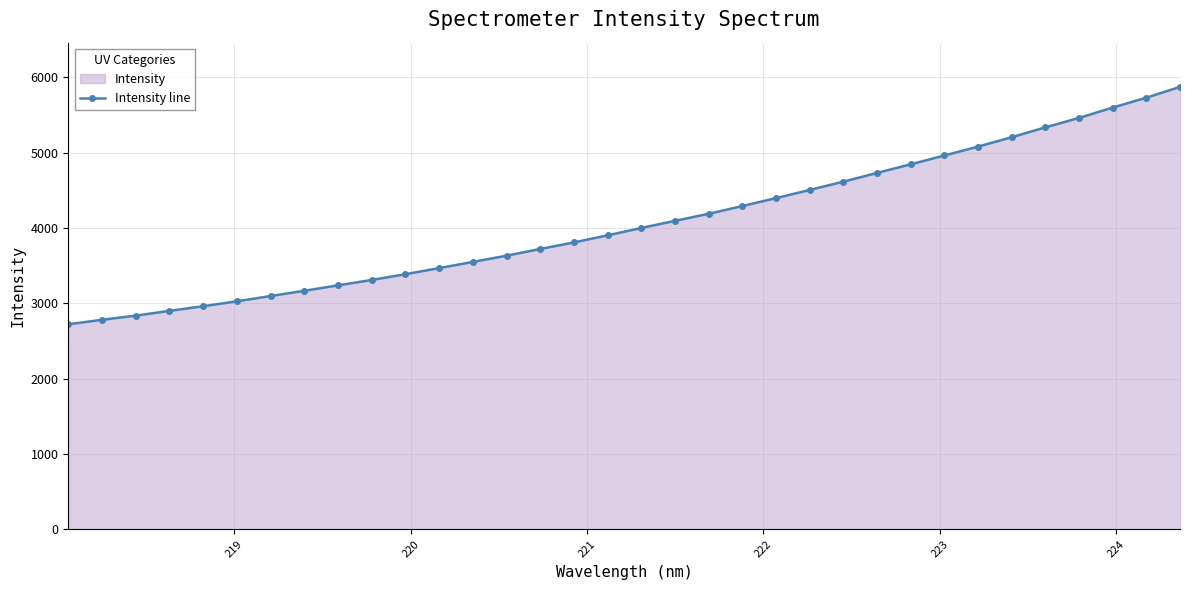

What is the minimum value shown in the chart?

2722.2